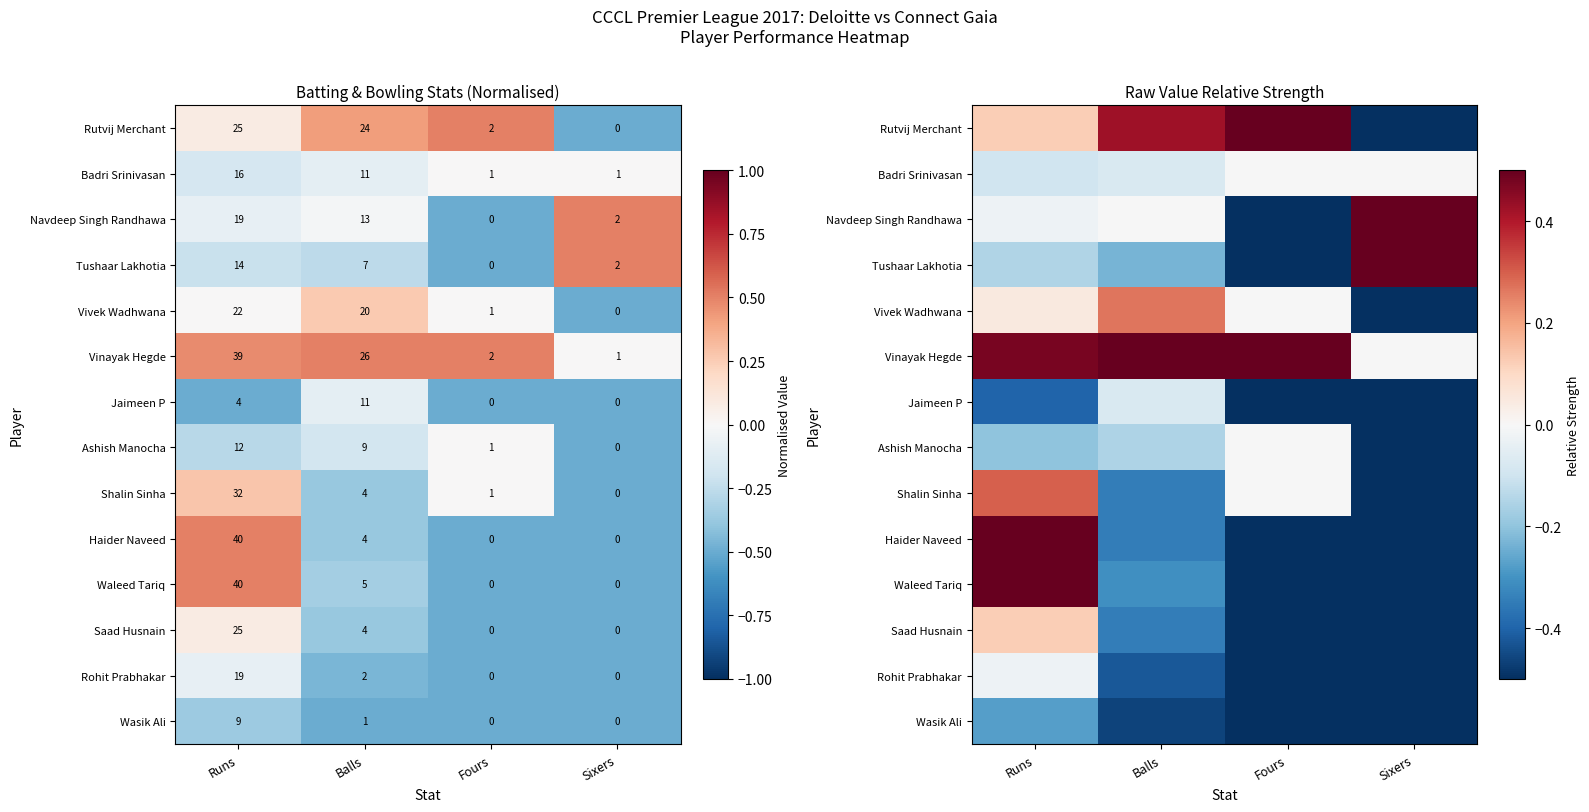

List the labels in order of Jaimeen P value, smallest first.

Fours, Sixers, Runs, Balls